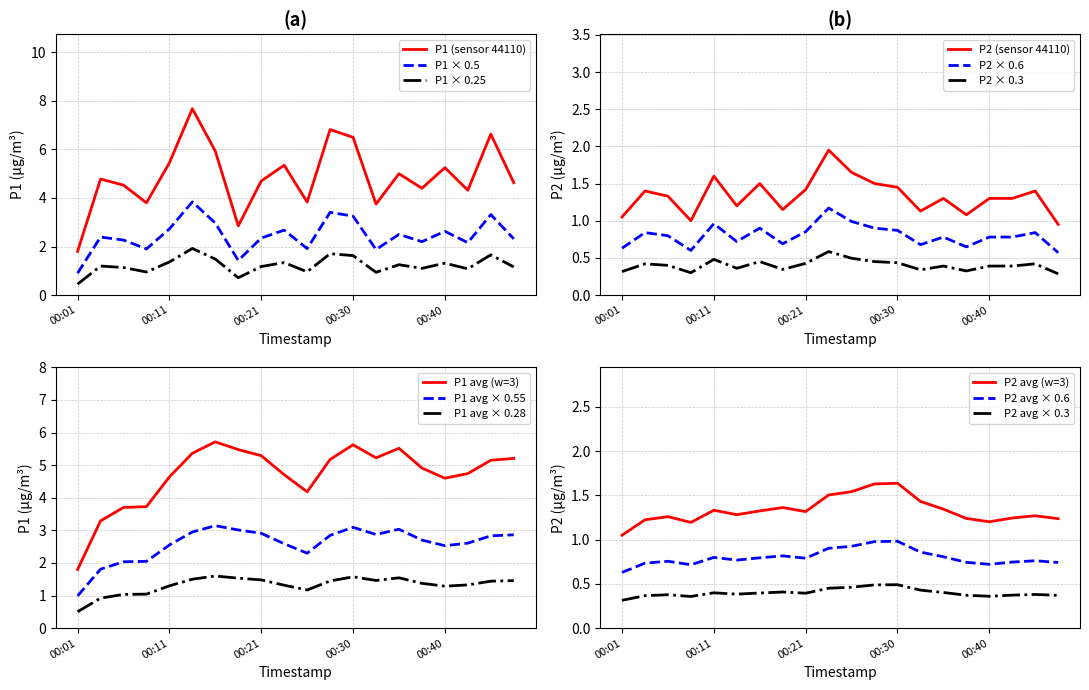

At which label is P1 closest to 4?

00:25